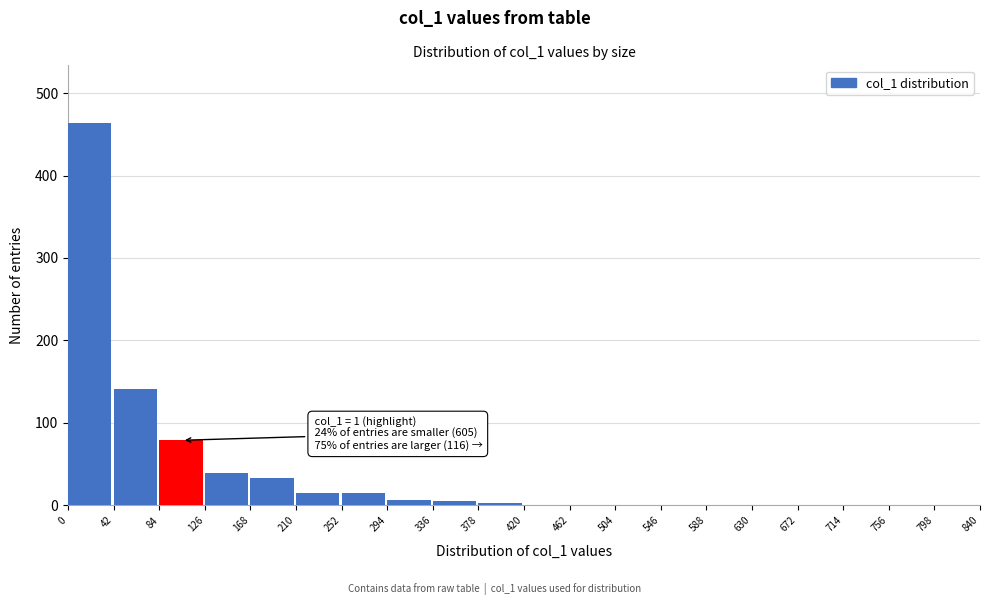

Over which range of the x-axis is the bar tallest?

0 to 42